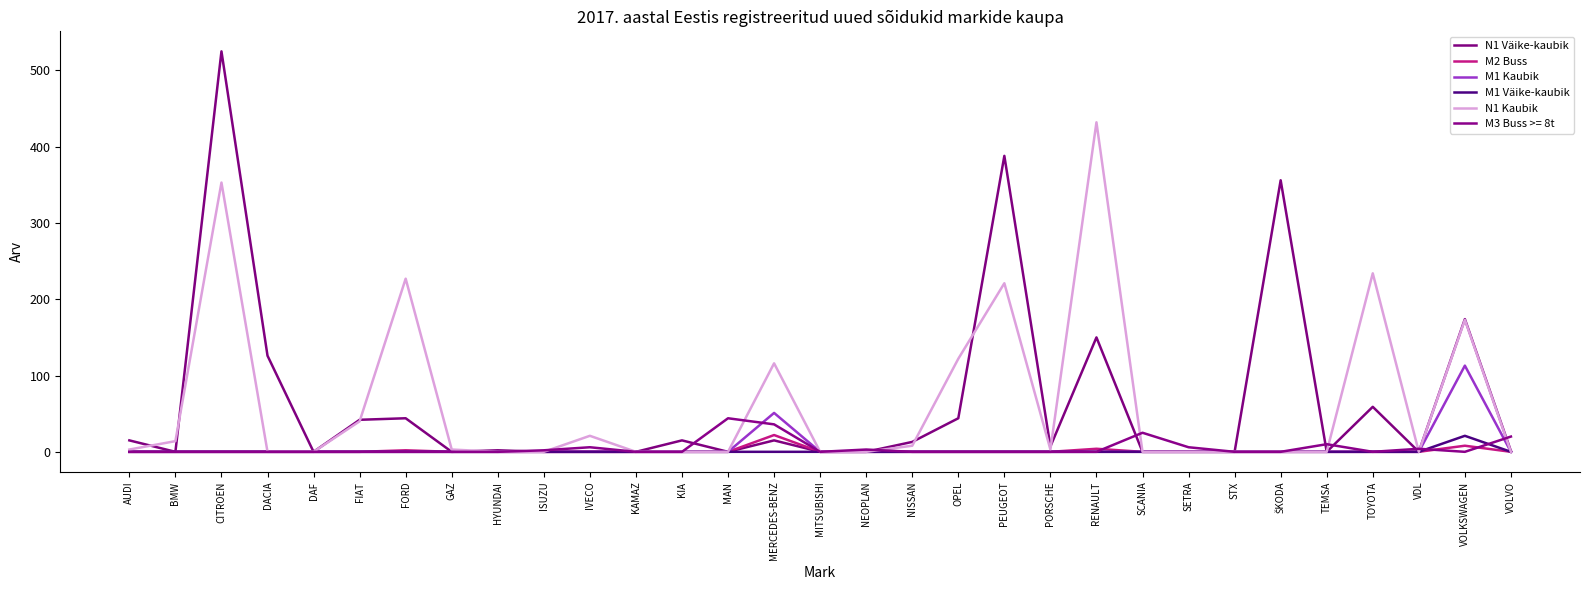

How many interior local valleys does the N1 Väike-kaubik series have?

7